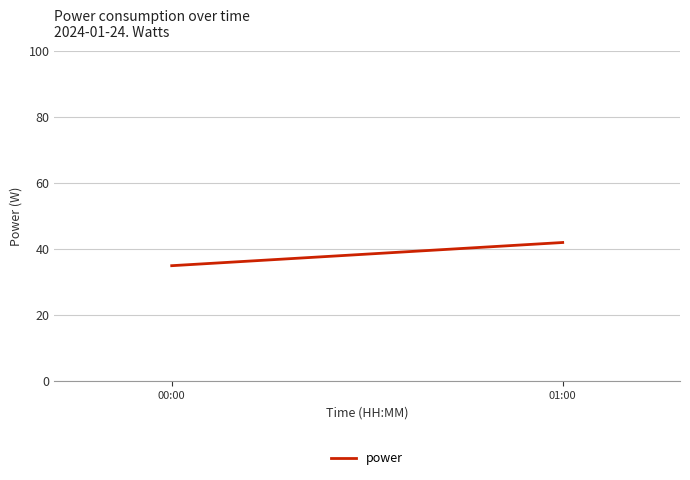

What is the label of the 2nd point from the left?

01:00